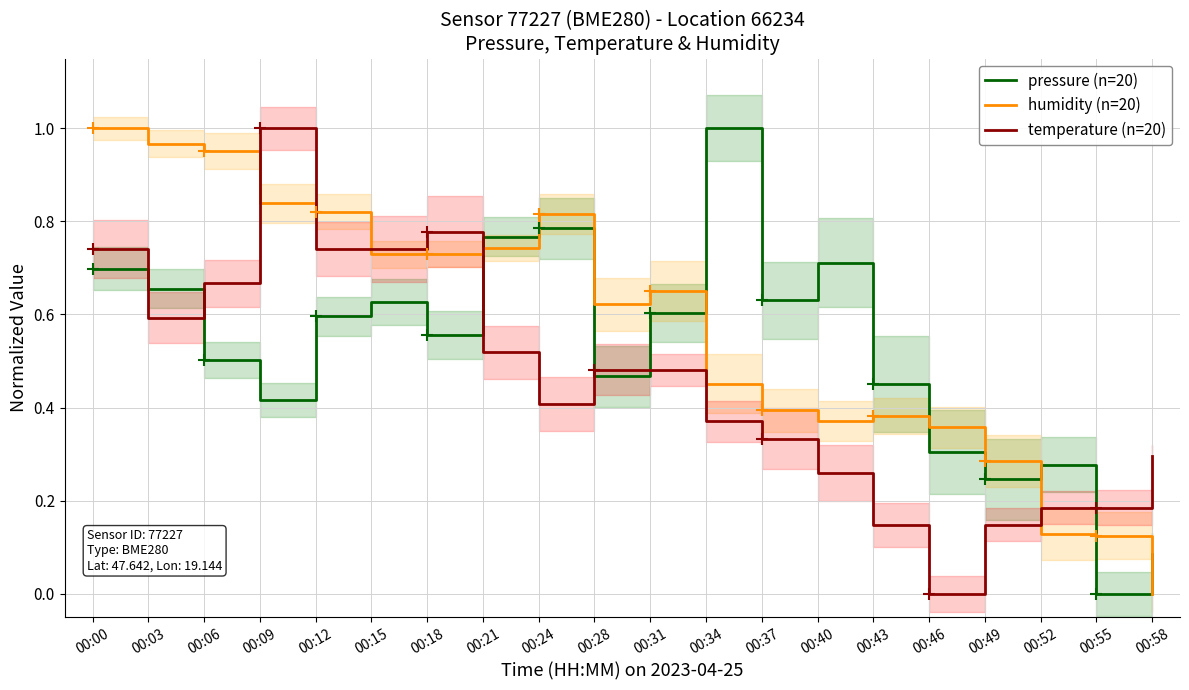

Rank the series by their average value, from highest to lowest.

humidity (n=20), pressure (n=20), temperature (n=20)